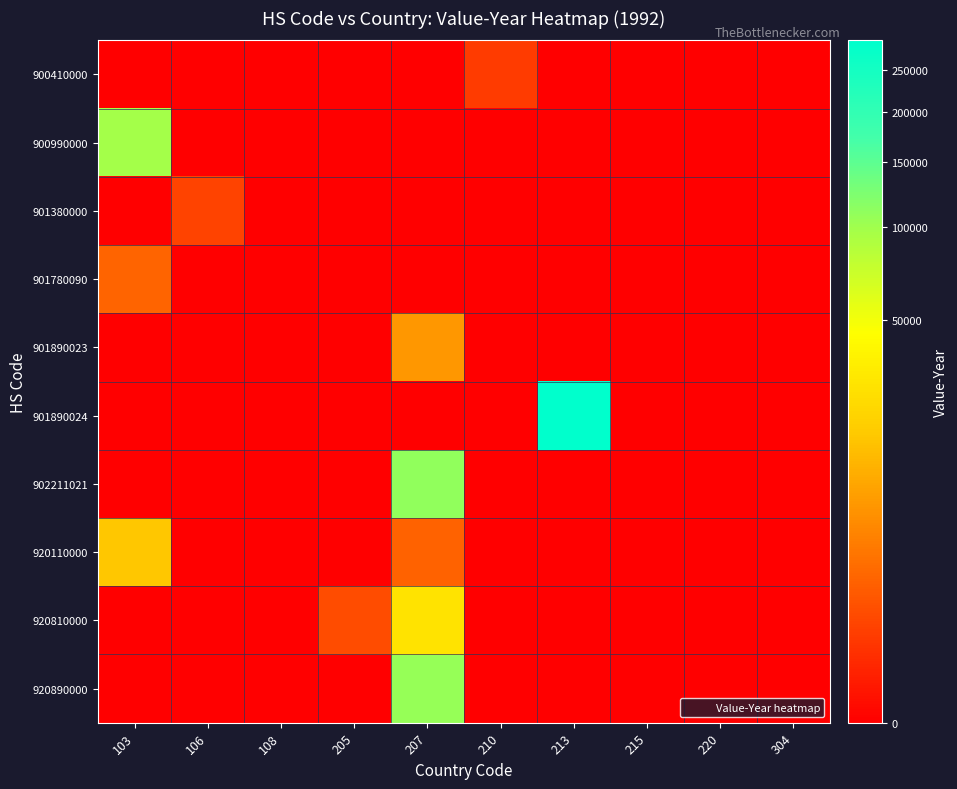

Reading left to right, extract all data points from this chart.

900410000: 103=0	106=0	108=0	205=0	207=0	210=284	213=0	215=0	220=0	304=0
900990000: 103=97233	106=0	108=0	205=0	207=0	210=0	213=0	215=0	220=0	304=0
901380000: 103=0	106=434	108=0	205=0	207=0	210=0	213=0	215=0	220=0	304=0
901780090: 103=1657	106=0	108=0	205=0	207=0	210=0	213=0	215=0	220=0	304=0
901890023: 103=0	106=0	108=0	205=0	207=6348	210=0	213=0	215=0	220=0	304=0
901890024: 103=0	106=0	108=0	205=0	207=0	210=0	213=289196	215=0	220=0	304=0
902211021: 103=0	106=0	108=0	205=0	207=109673	210=0	213=0	215=0	220=0	304=0
920110000: 103=16166	106=0	108=0	205=0	207=1556	210=0	213=0	215=0	220=0	304=0
920810000: 103=0	106=0	108=0	205=646	207=27543	210=0	213=0	215=0	220=0	304=0
920890000: 103=0	106=0	108=0	205=0	207=105672	210=0	213=0	215=0	220=0	304=0